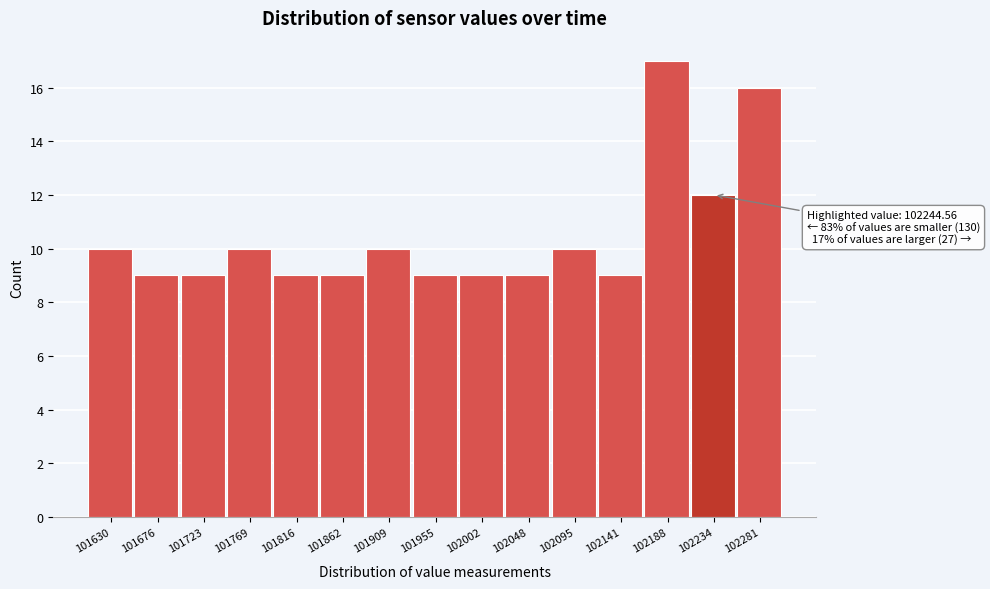

Reading left to right, extract all data points from this chart.

101630=10	101676=9	101723=9	101769=10	101816=9	101862=9	101909=10	101955=9	102002=9	102048=9	102095=10	102141=9	102188=17	102234=12	102281=16